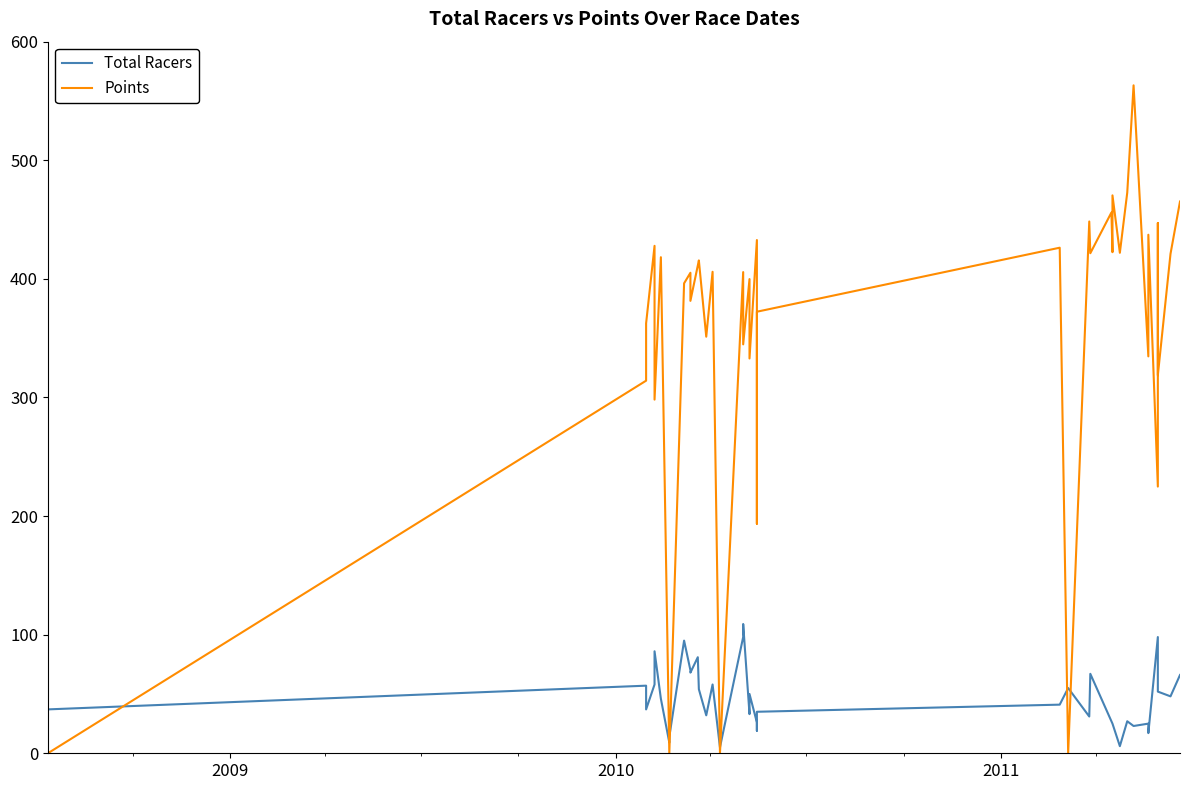

How many lines are shown in the chart?

2